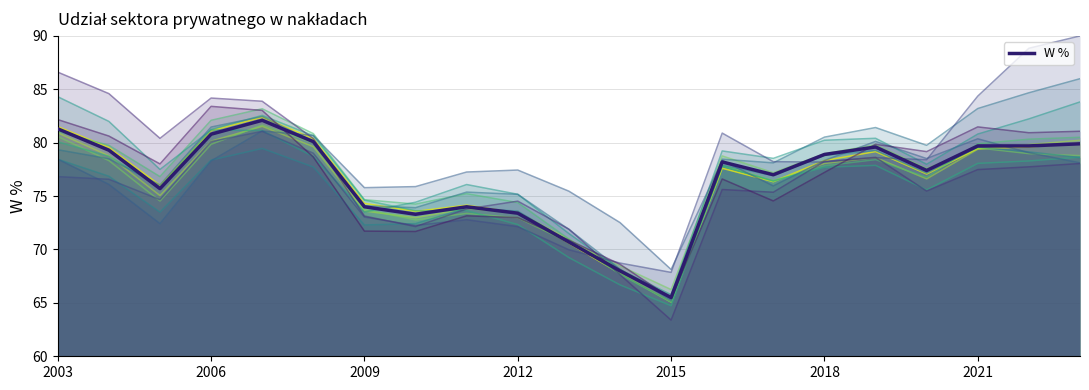

Reading left to right, transcribe all the data shown in this chart.

2003=81.3	2004=79.3	2005=75.7	2006=80.8	2007=82.1	2008=80.1	2009=74.0	2010=73.3	2011=74.0	2012=73.4	2013=70.7	2014=68.0	2015=65.5	2016=78.2	2017=77.0	2018=78.9	2019=79.6	2020=77.4	2021=79.7	2022=79.7	2023=79.9